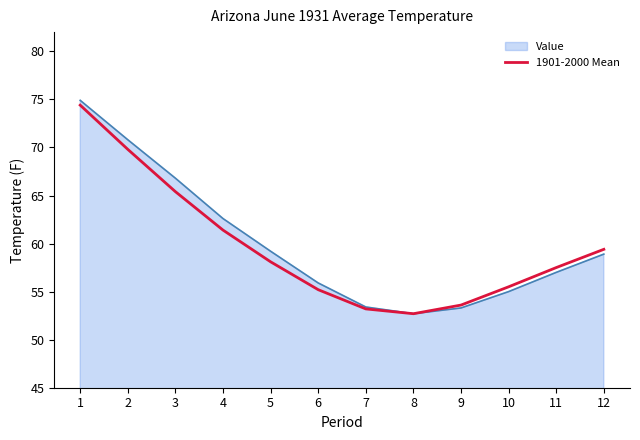

Does the chart display data point markers on the line(s)?

No